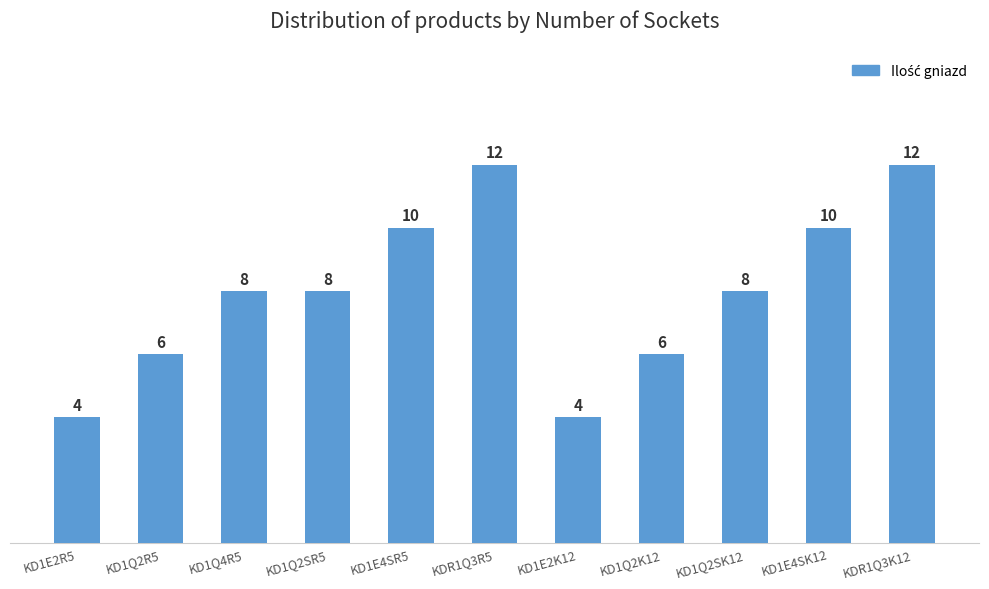

Count the values in the range 6 to 10.

7